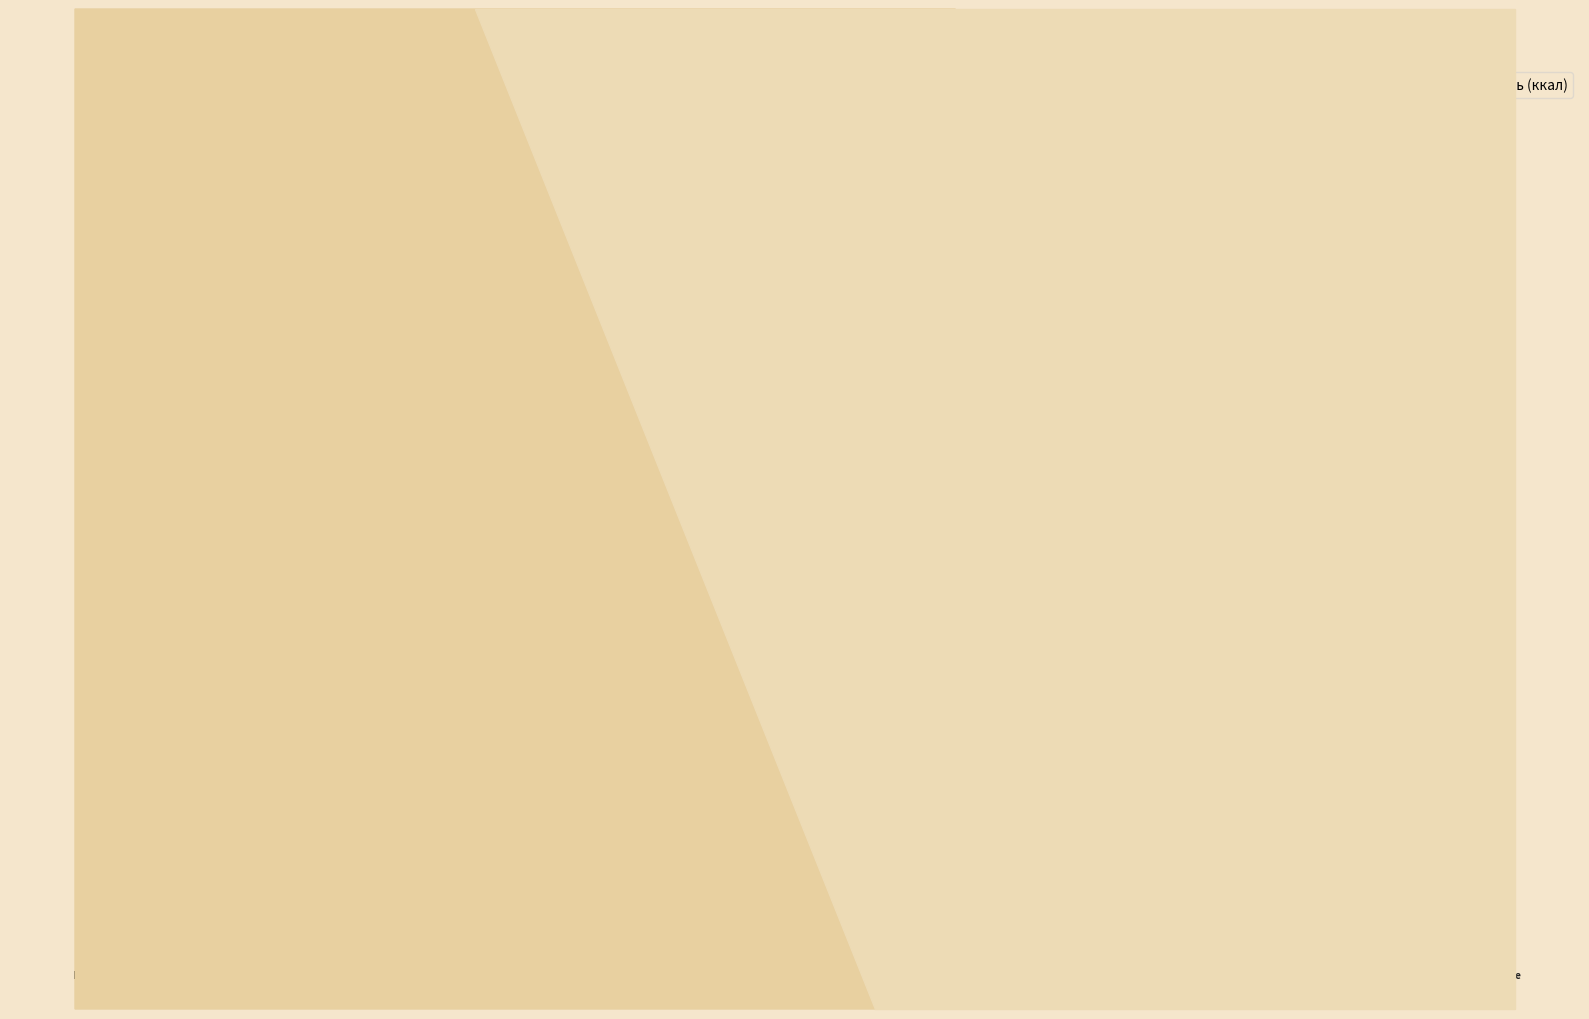

What position from the left is Борщ из свежей
капусты (Обед)?

5